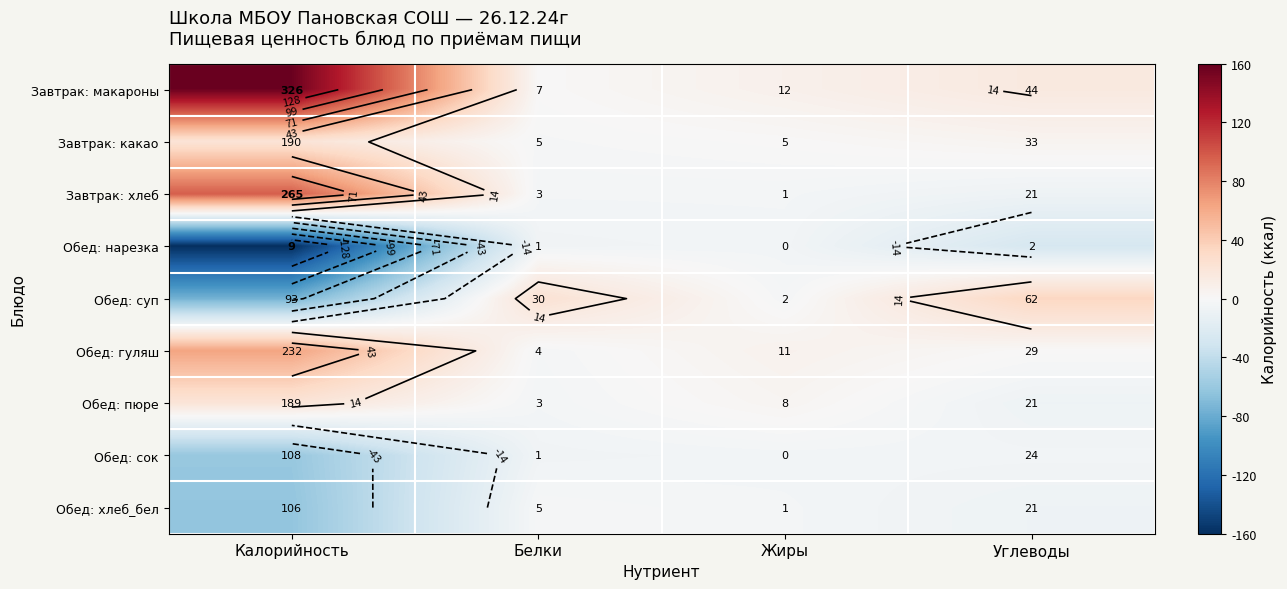

Which label corresponds to the largest value in the chart?

Калорийность